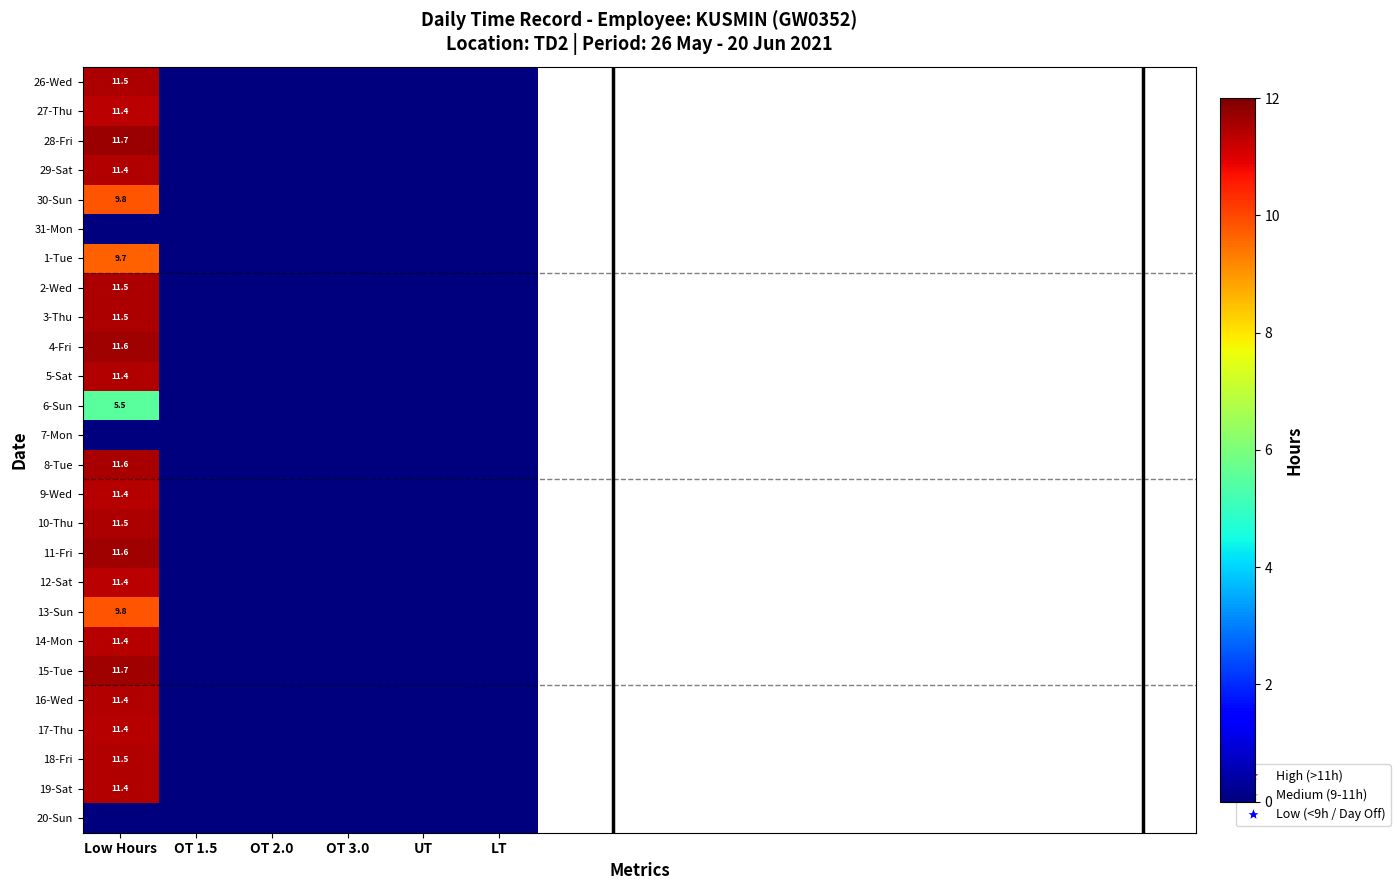

How many categories are shown in the chart?

6